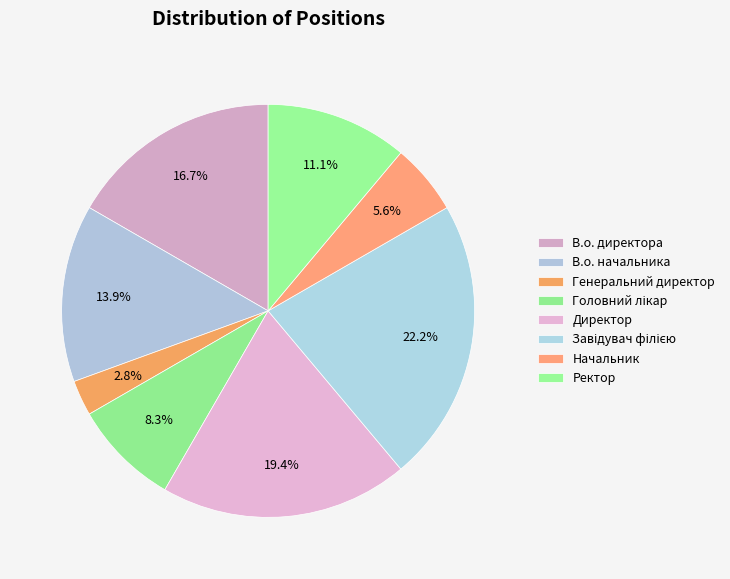

What is the change in value from Генеральний директор to Головний лікар?

+2